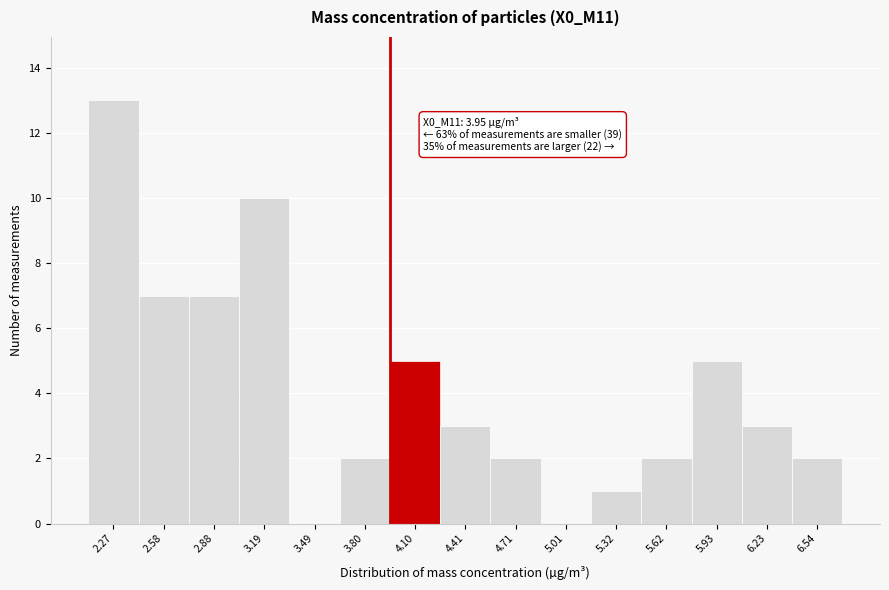

Over which range of the x-axis is the bar tallest?

2.10 to 2.40